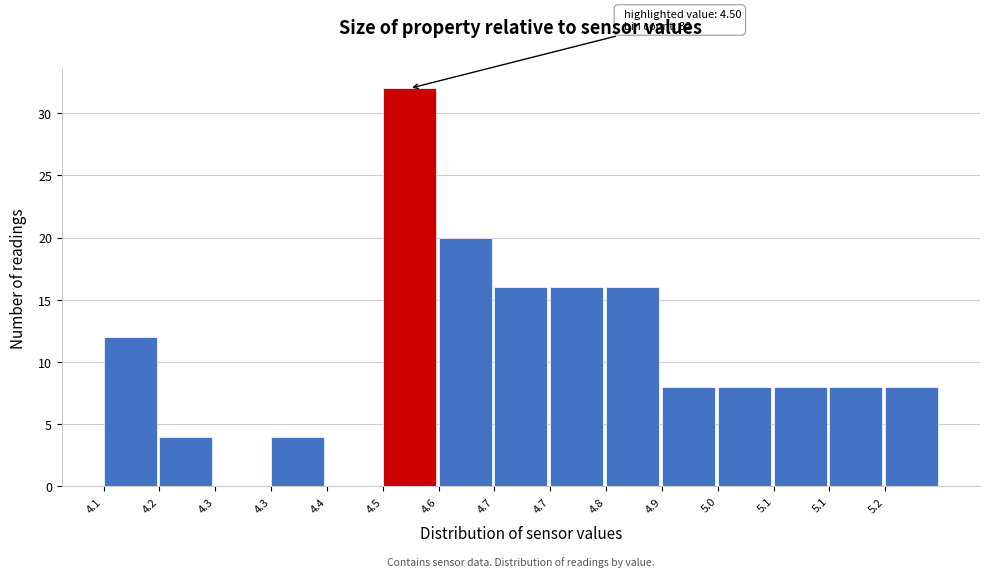

How many data points does each series have?

15